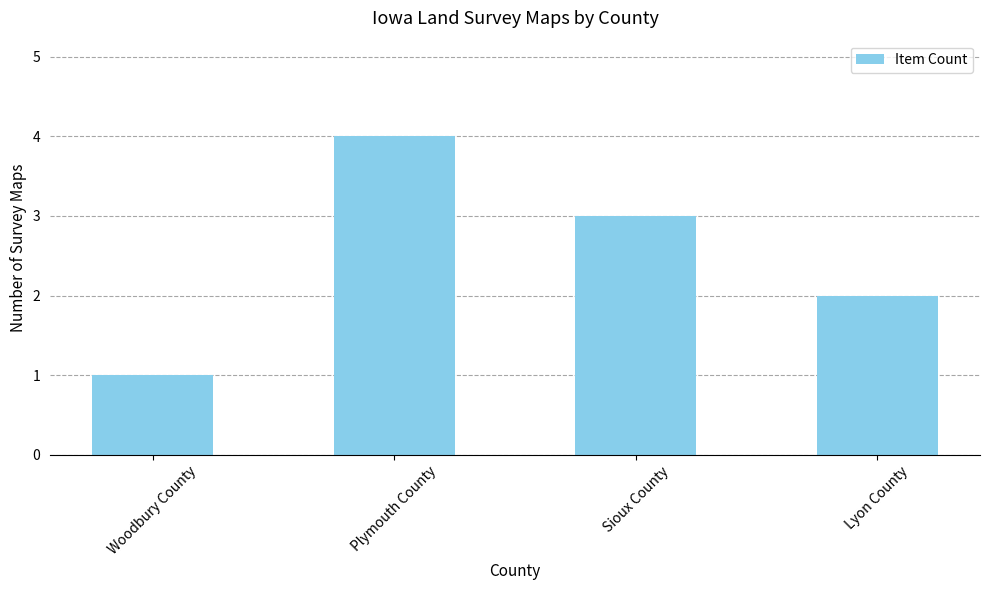

At which label does the data first exceed 3?

Plymouth County